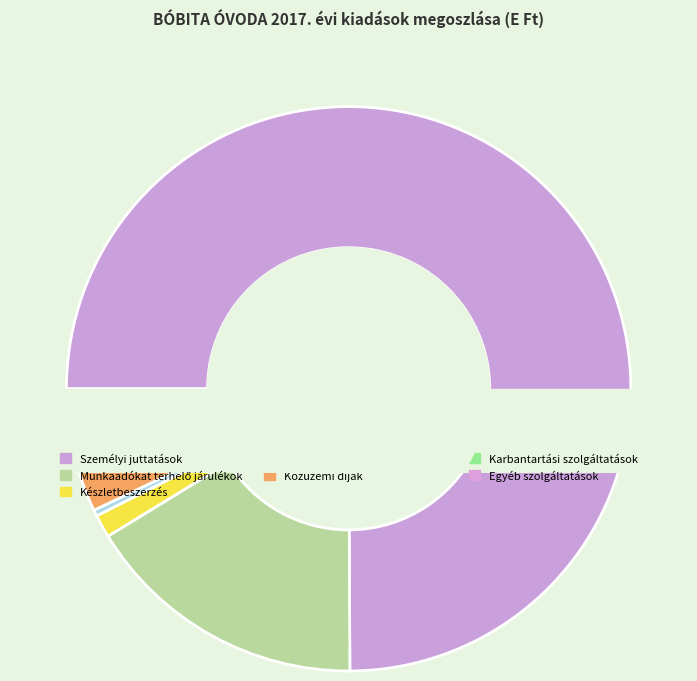

How many segments does this pie chart have?

7